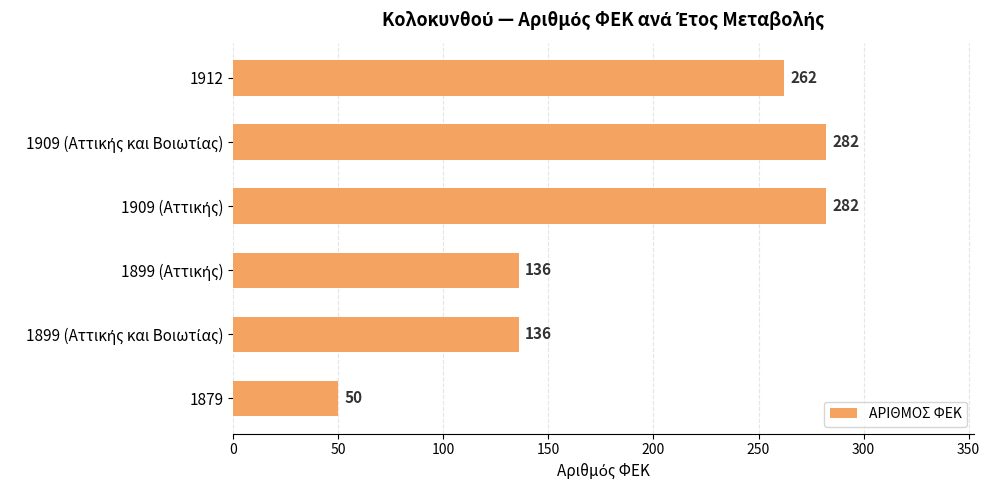

Which label corresponds to the smallest value in the chart?

1879